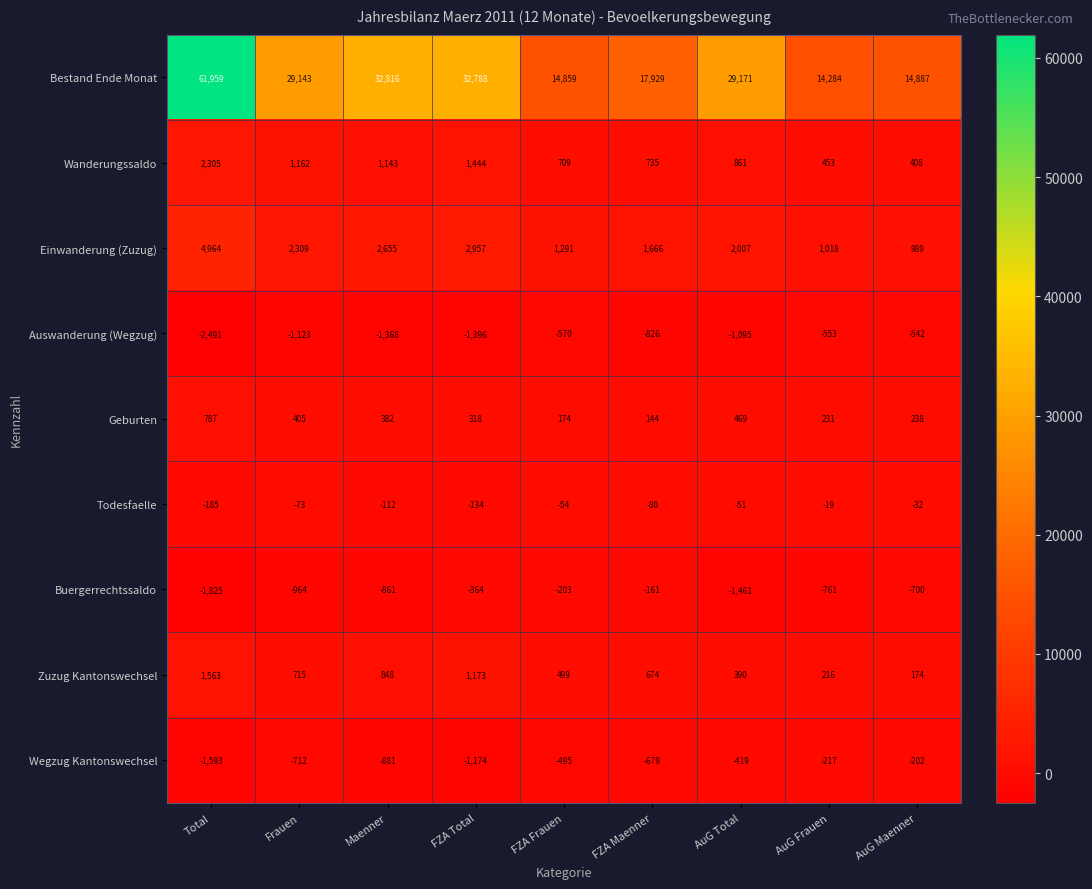

At how many categories does at least one series exceed 41870?

1